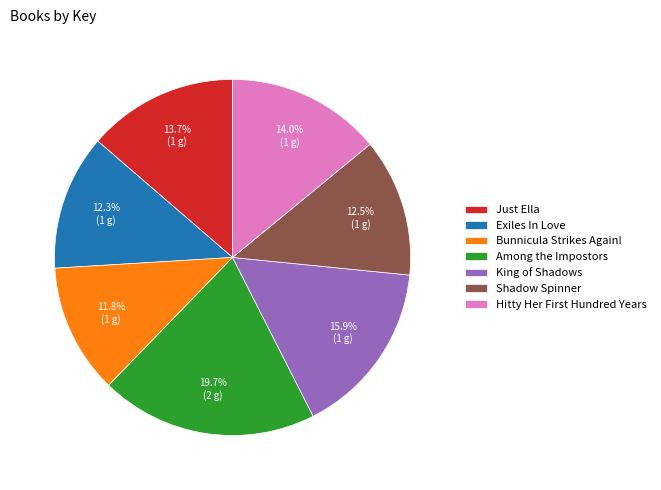

Does any single category account for the majority?

No